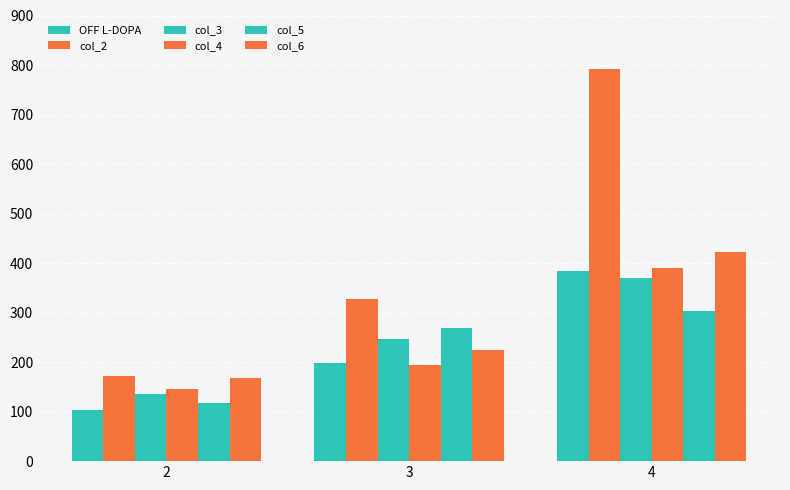

How many bars are there in each group?

6